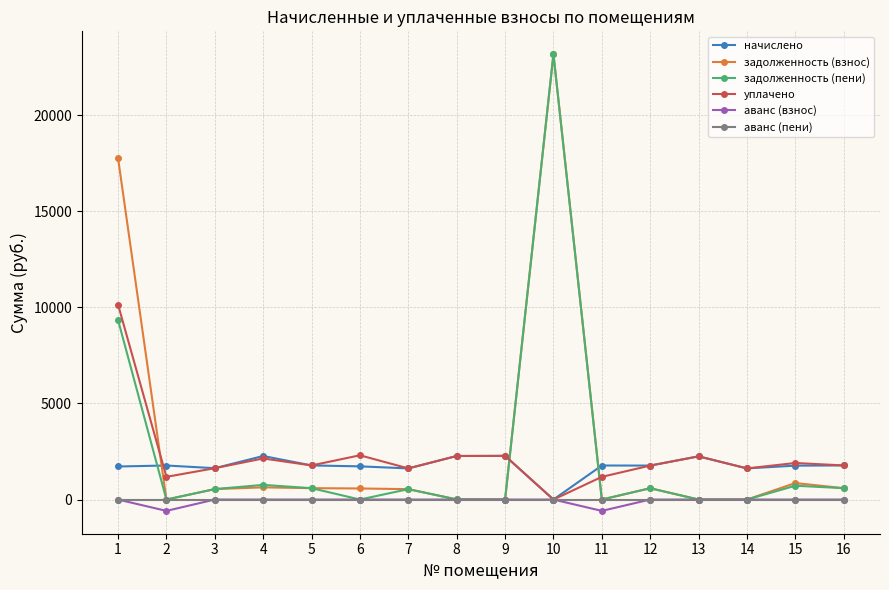

What is the difference between the highest and lowest values at 14?

1620.4